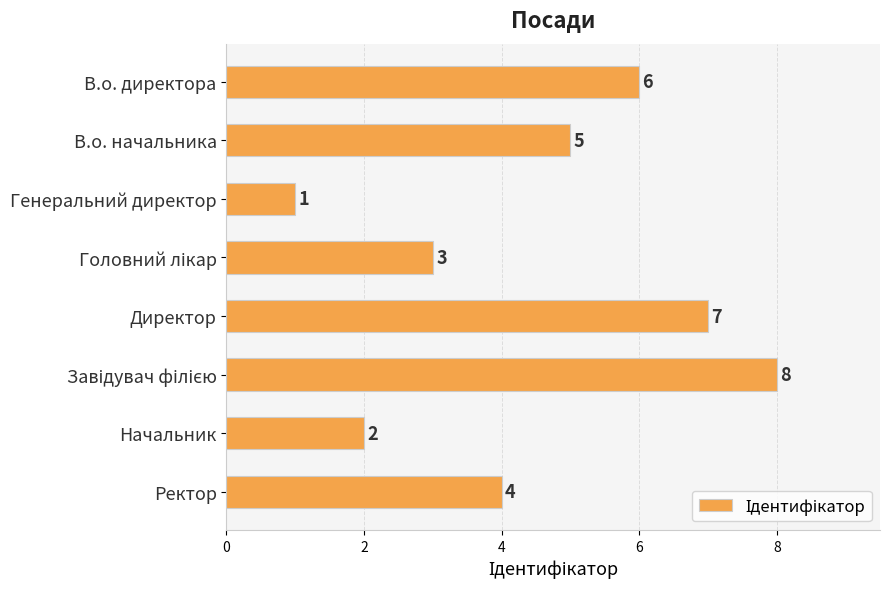

What is the minimum value shown in the chart?

1